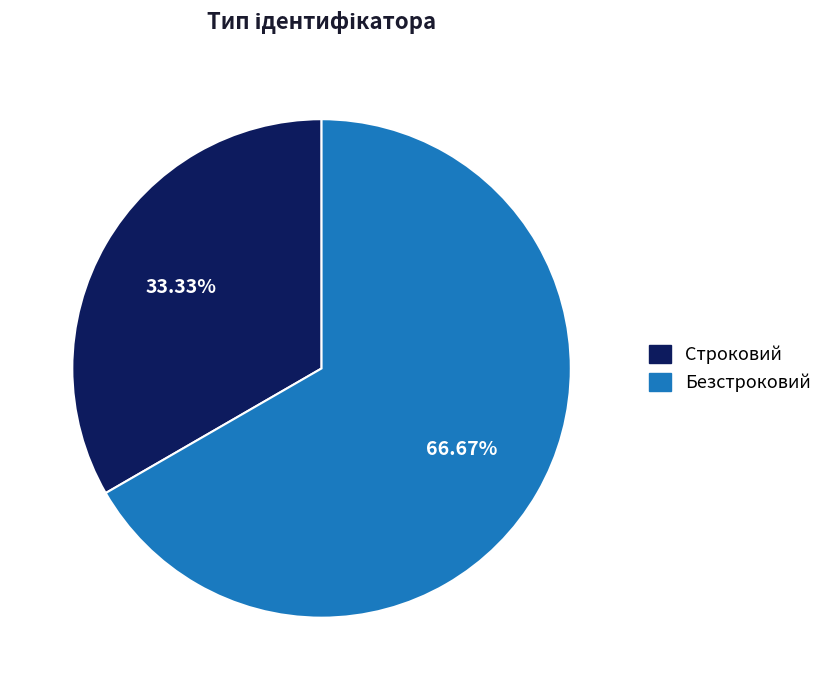

Which slice is the smallest?

Строковий